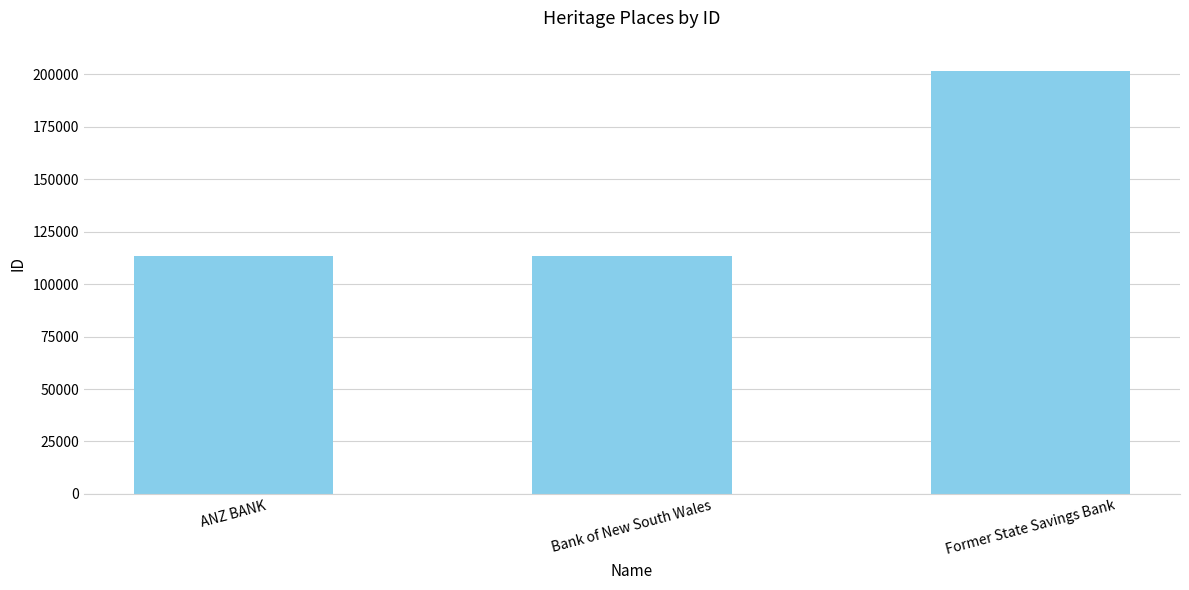

The value at ANZ BANK is 35387. True or false?

False